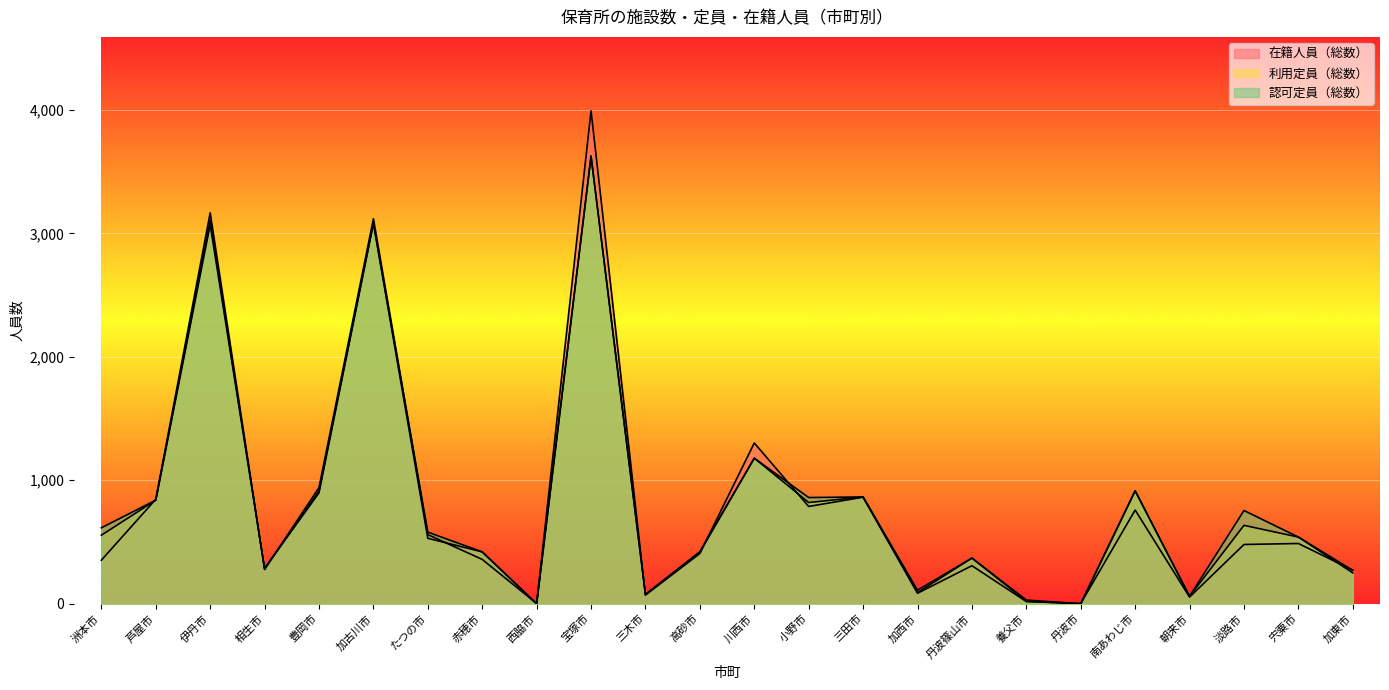

What is the greatest value displayed?

3992